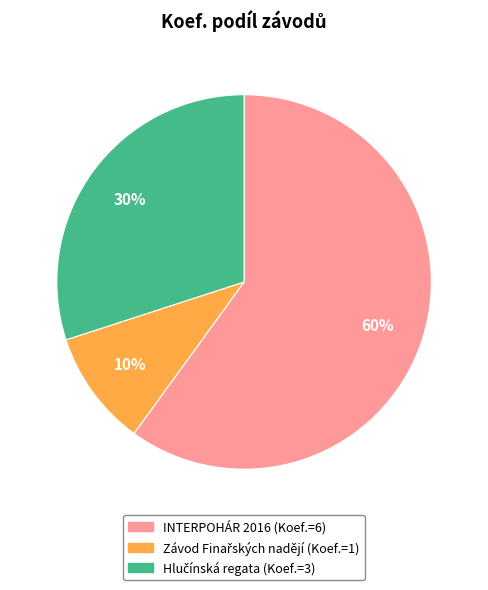

Is there any slice that represents more than half of the pie?

Yes